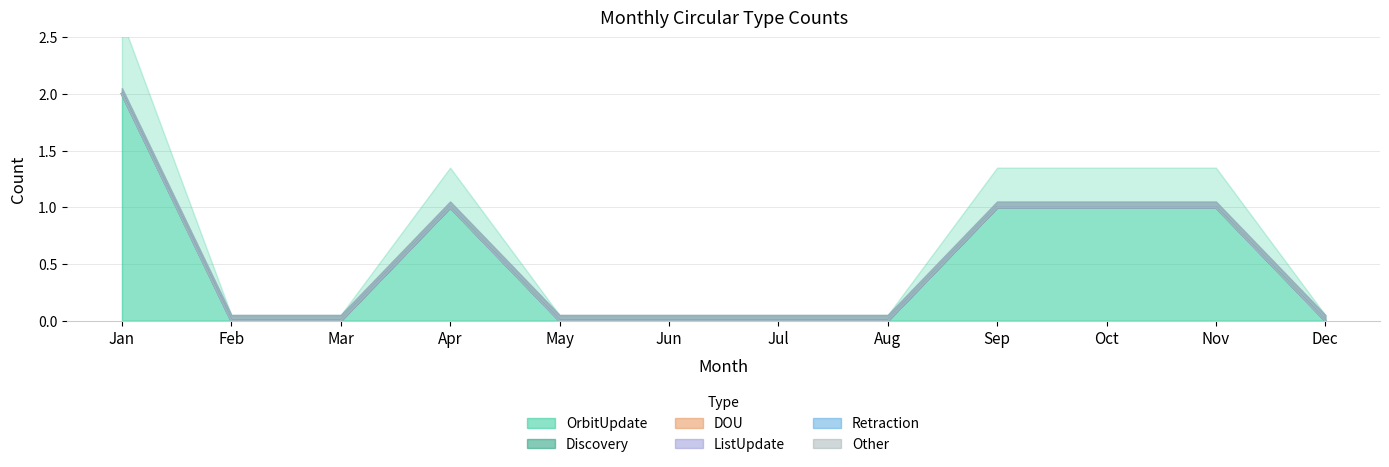

At which label does Other reach its peak?

Jan